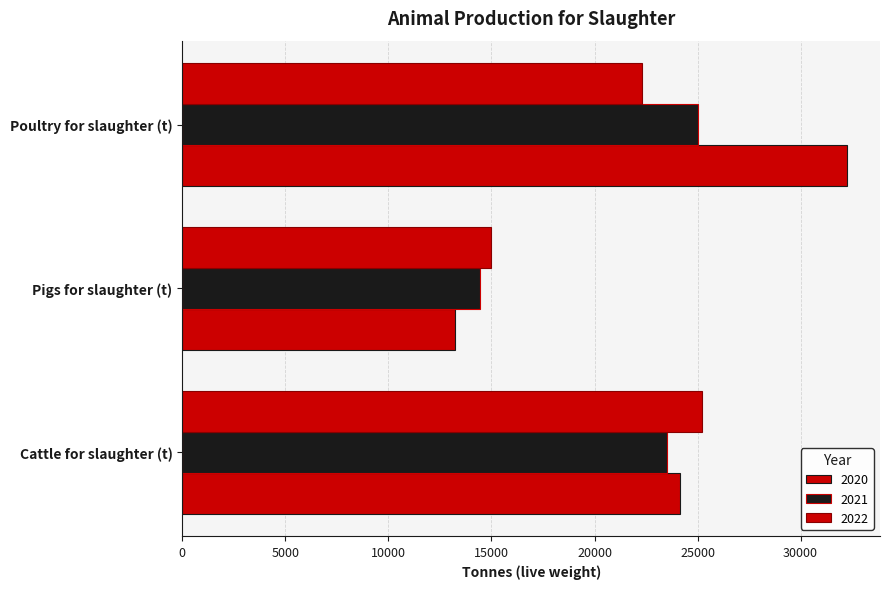

How many data points does each series have?

3